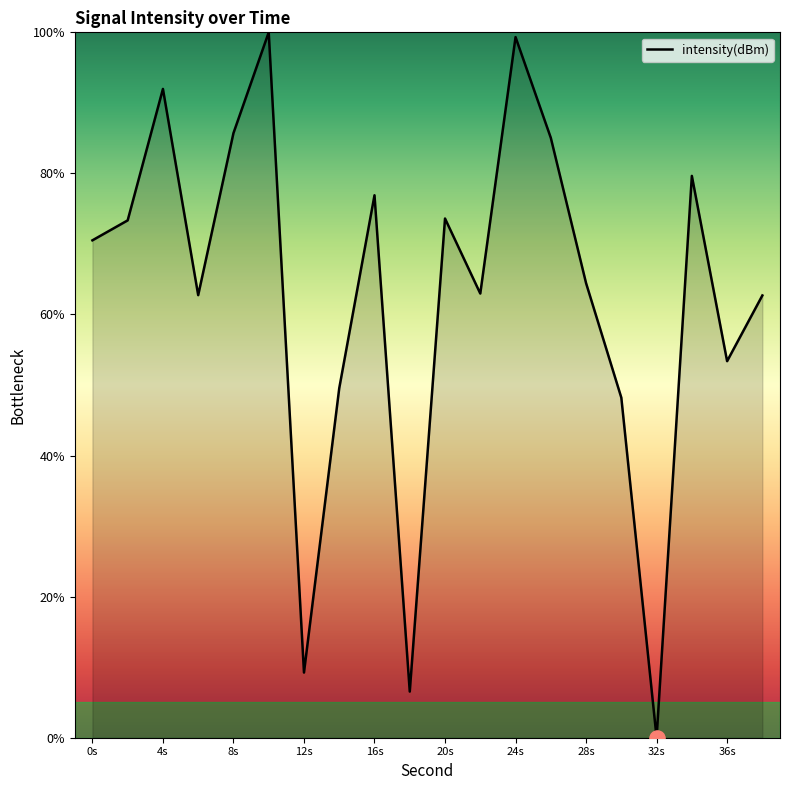

What is the maximum value shown in the chart?

100.0